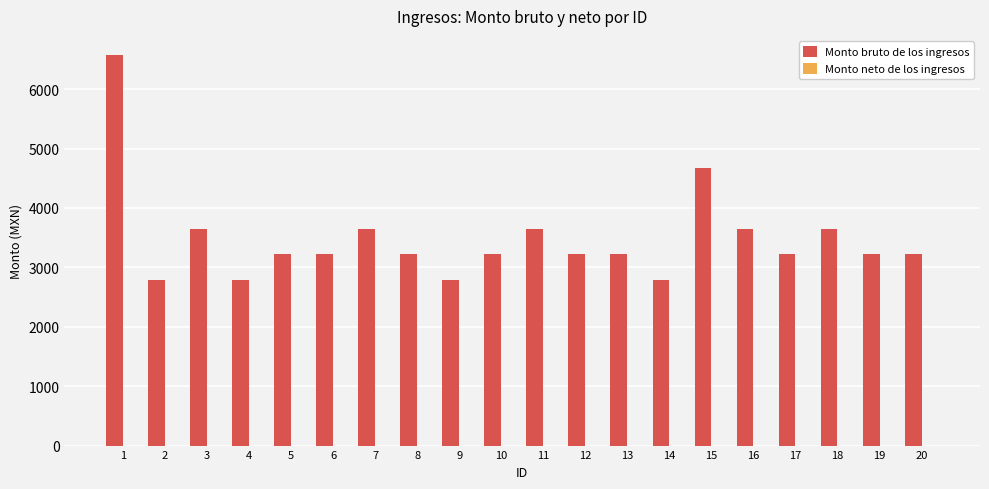

What is the greatest value displayed?

6567.0